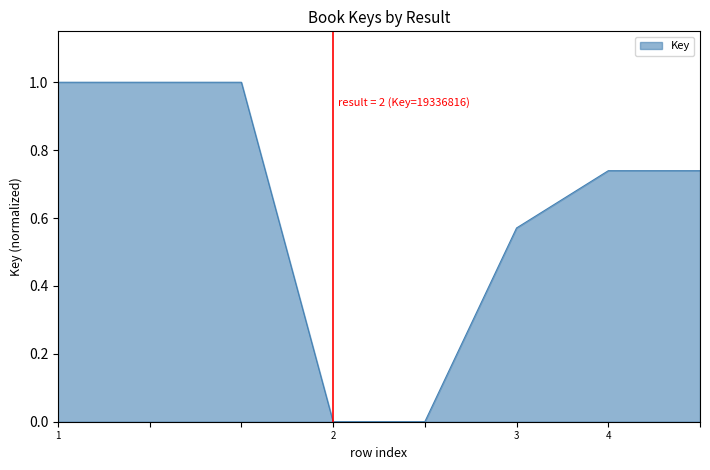

Count the number of categories in the chart.

8